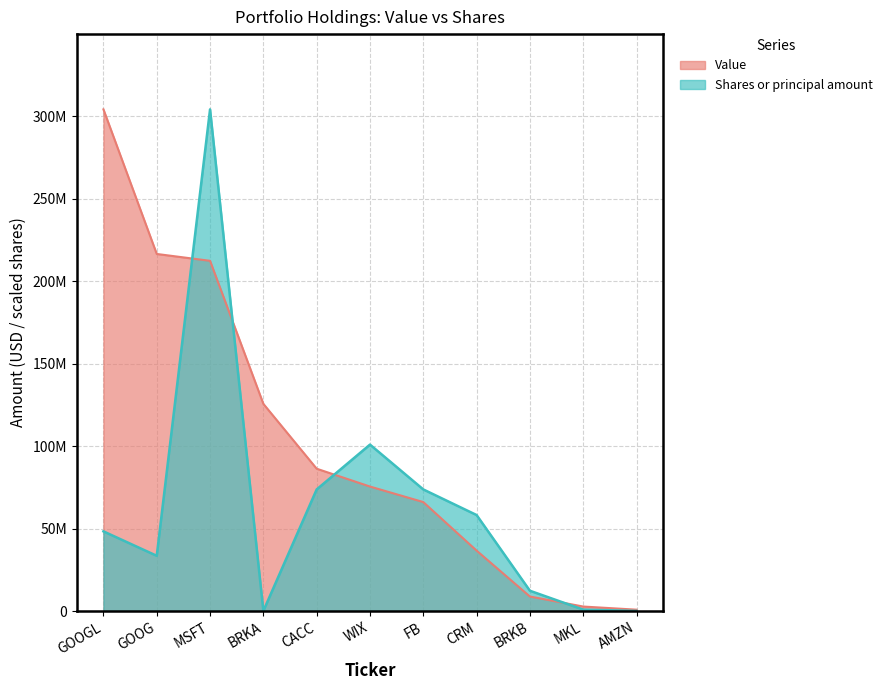

What position from the right is MSFT?

9